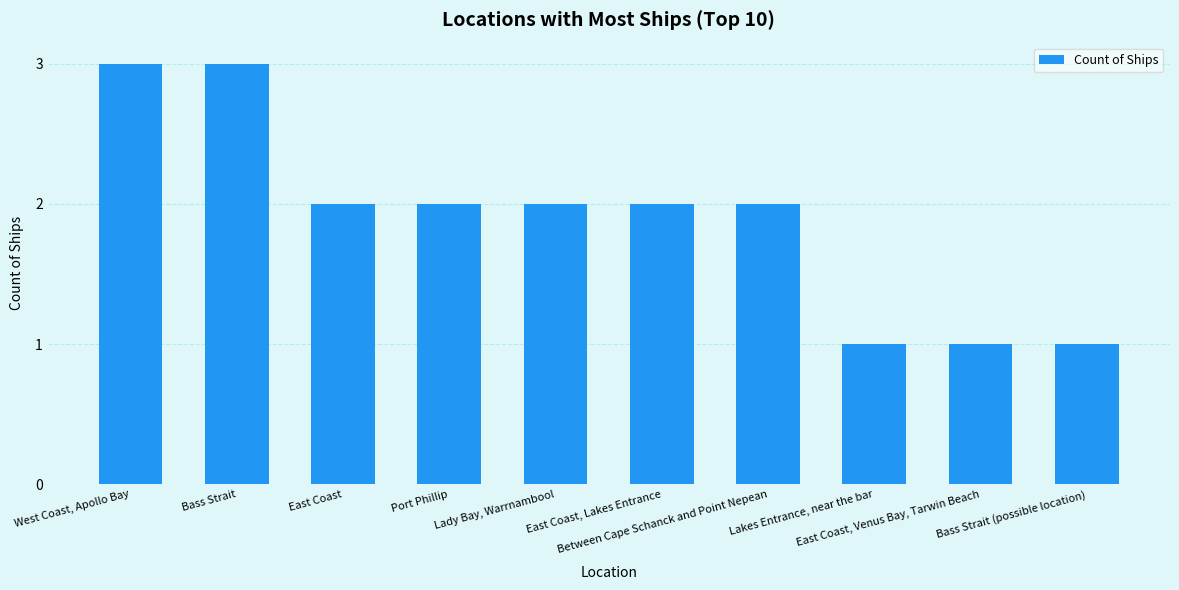

The value at Bass Strait is 3. True or false?

True